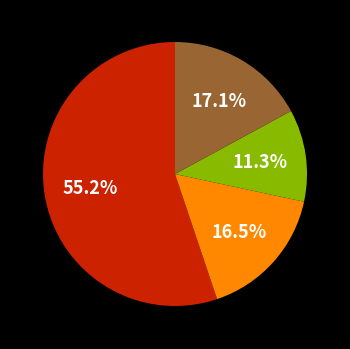

How many slices are in this pie chart?

4